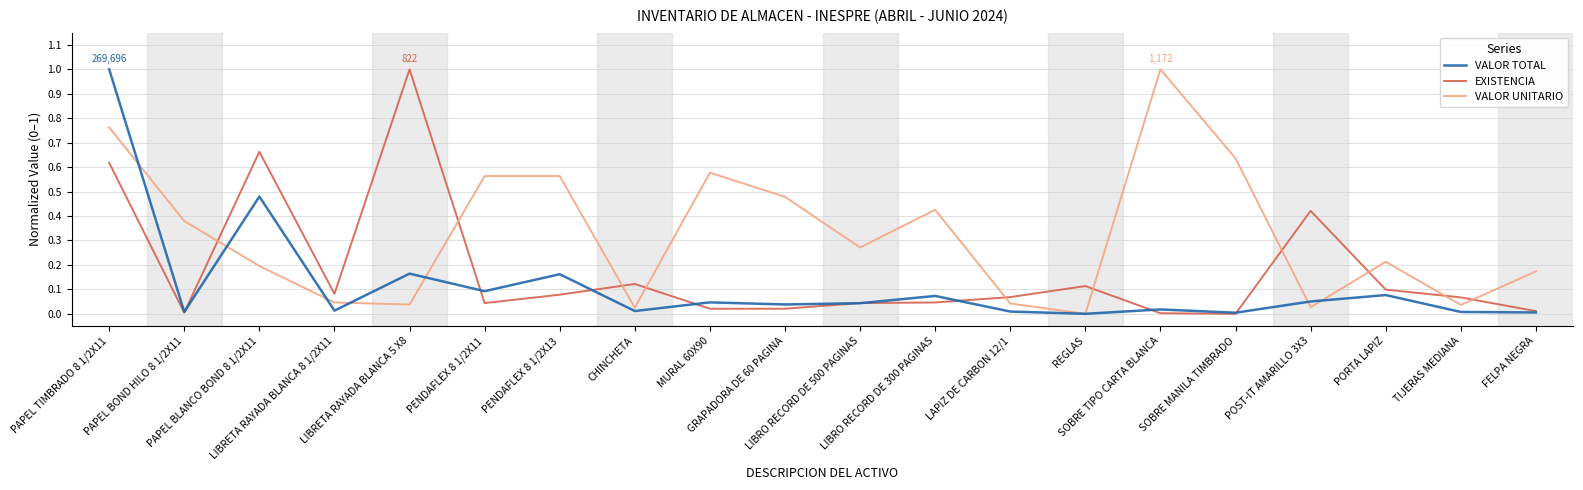

True or false: VALOR UNITARIO and EXISTENCIA intersect in this chart.

True